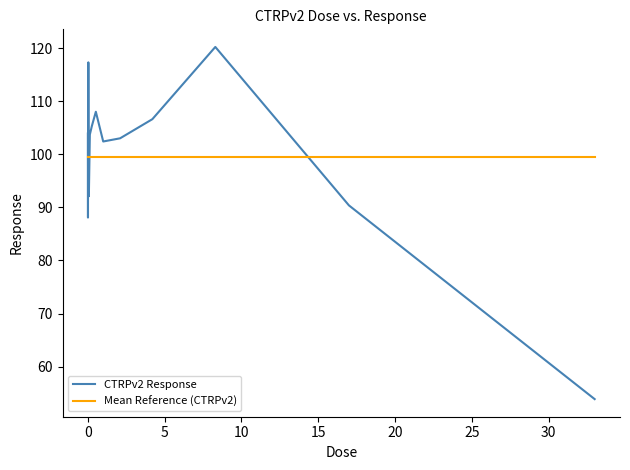

Which series has the largest range (max minus min)?

CTRPv2 Response